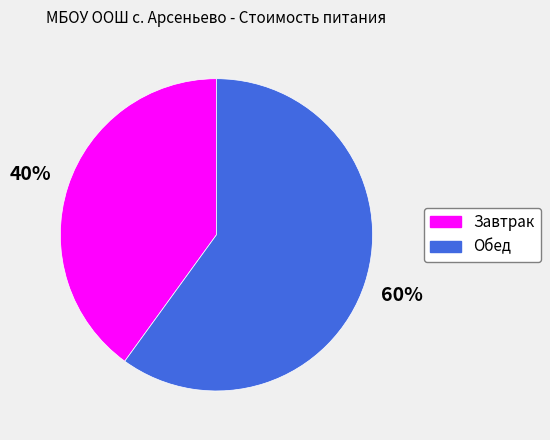

Which has a higher value, Завтрак or Обед?

Обед